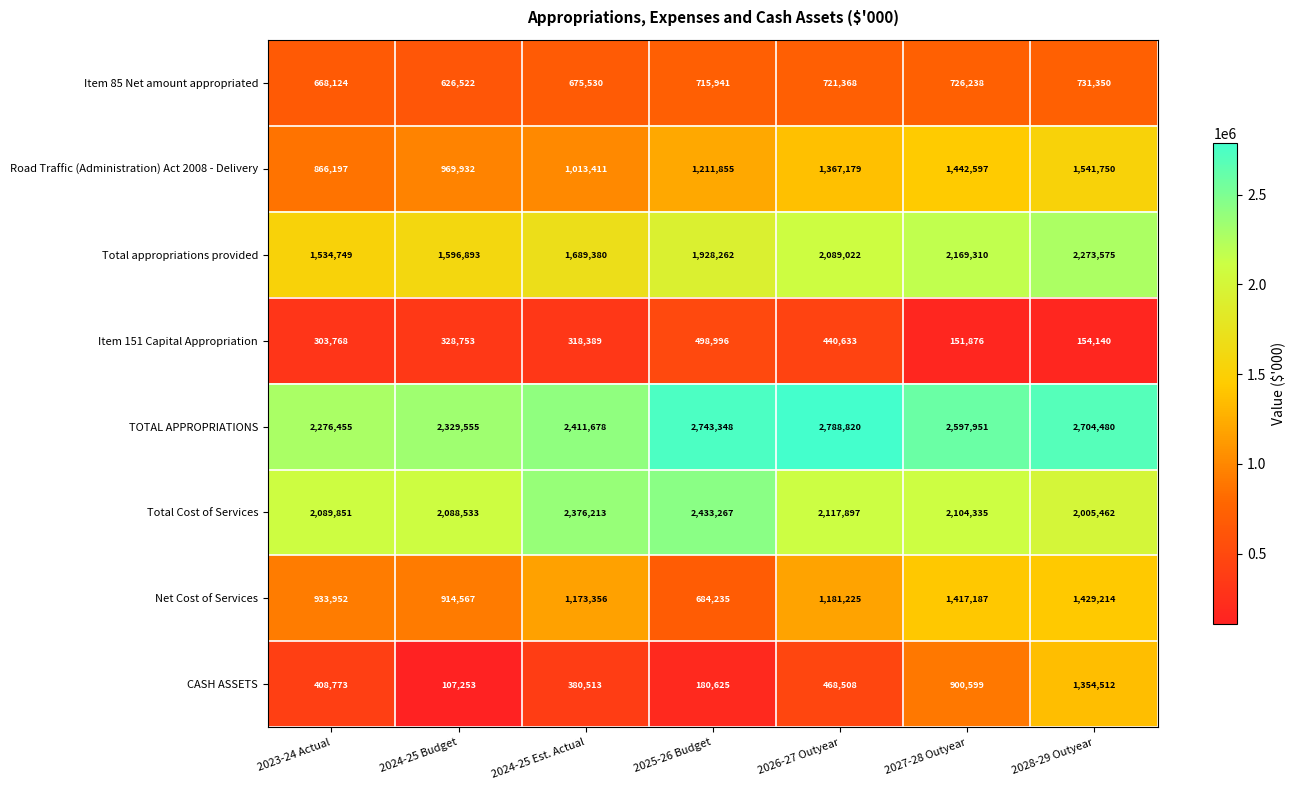

At how many categories does at least one series exceed 556469?

7